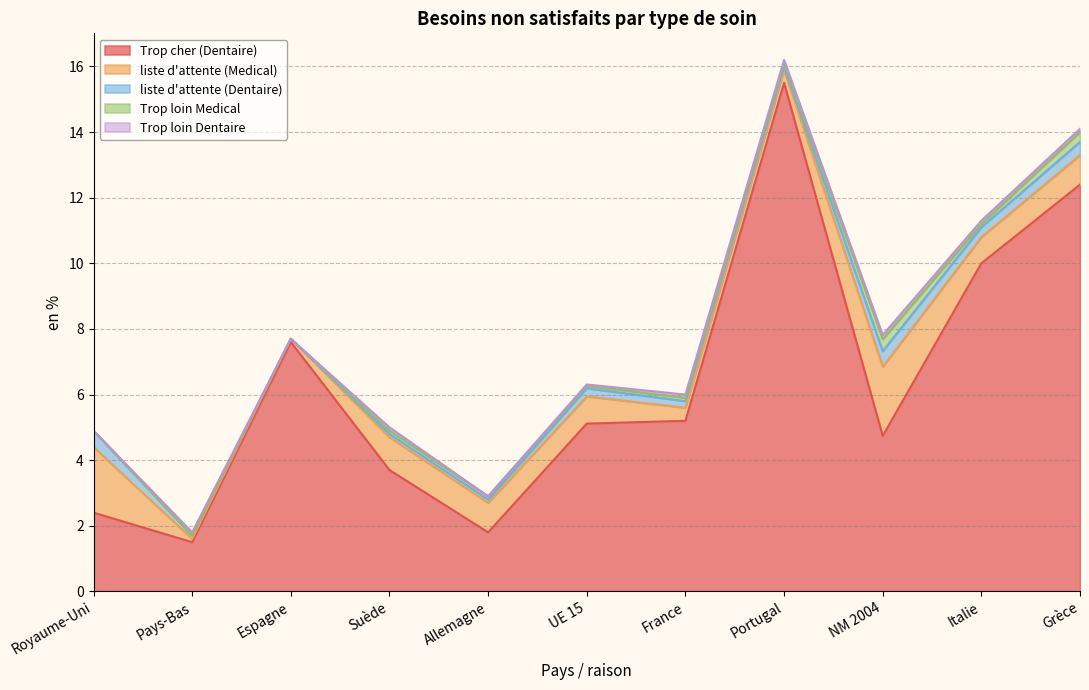

True or false: liste d'attente (Medical) and Trop loin Dentaire cross at least once.

False